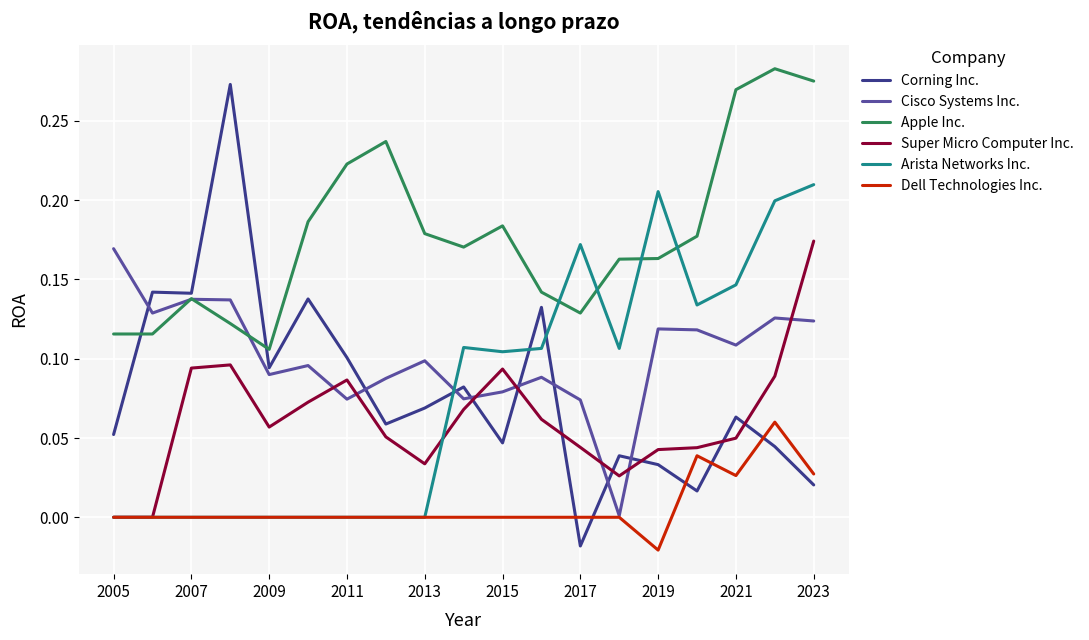

True or false: Corning Inc. has more than 1 interior local peaks.

True